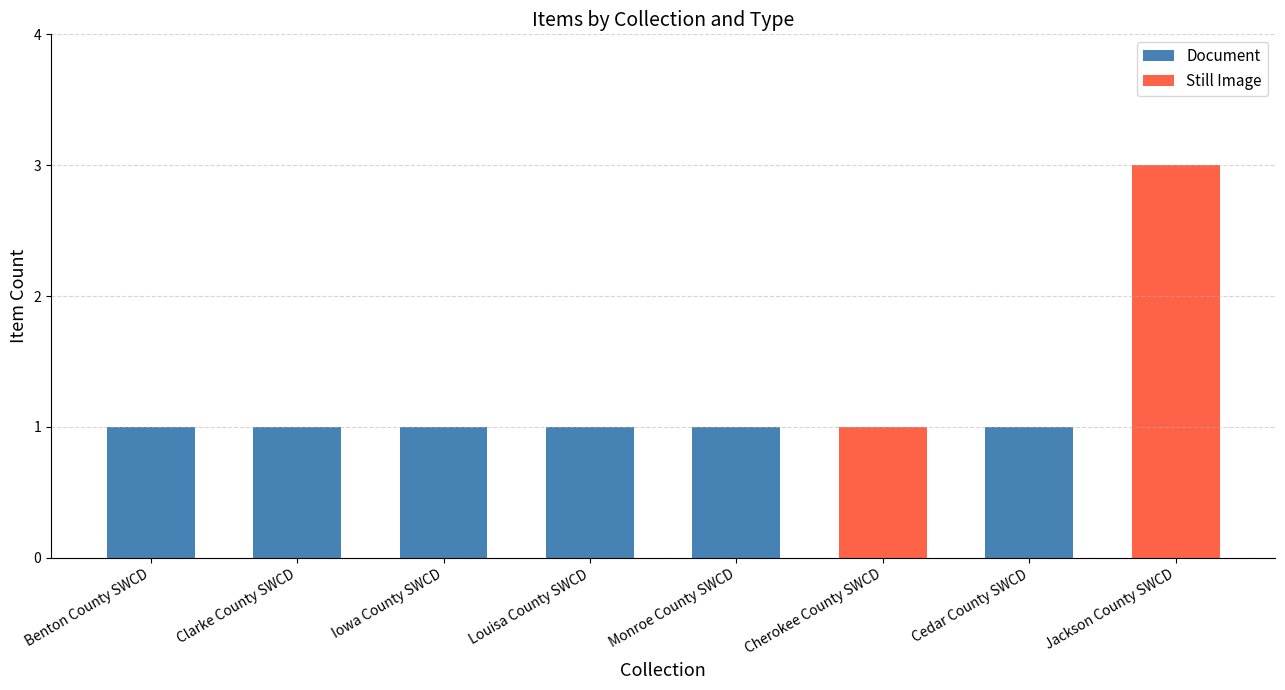

What is the total value across all series at Monroe County SWCD?

1